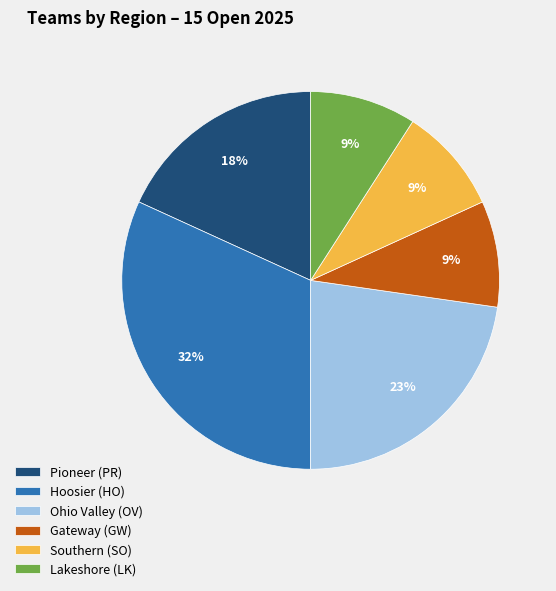

To the nearest percent, what is the difference between the largest and smallest slice percentages?

23%